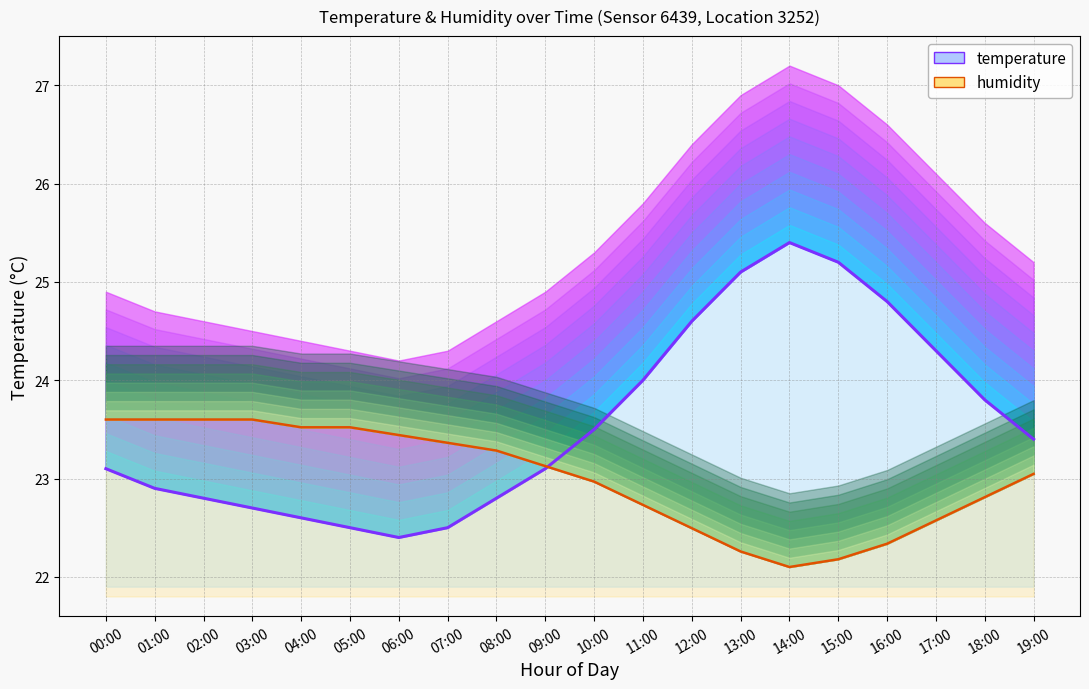

Reading left to right, extract all data points from this chart.

temperature: 00:00=23.1	01:00=22.9	02:00=22.8	03:00=22.7	04:00=22.6	05:00=22.5	06:00=22.4	07:00=22.5	08:00=22.8	09:00=23.1	10:00=23.5	11:00=24.0	12:00=24.6	13:00=25.1	14:00=25.4	15:00=25.2	16:00=24.8	17:00=24.3	18:00=23.8	19:00=23.4
humidity: 00:00=23.6	01:00=23.6	02:00=23.6	03:00=23.6	04:00=23.5	05:00=23.5	06:00=23.4	07:00=23.4	08:00=23.3	09:00=23.1	10:00=23.0	11:00=22.7	12:00=22.5	13:00=22.3	14:00=22.1	15:00=22.2	16:00=22.3	17:00=22.6	18:00=22.8	19:00=23.0